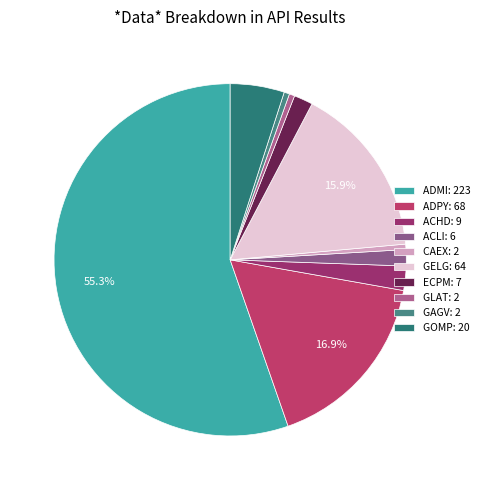

True or false: CAEX accounts for 0% of the total.

True